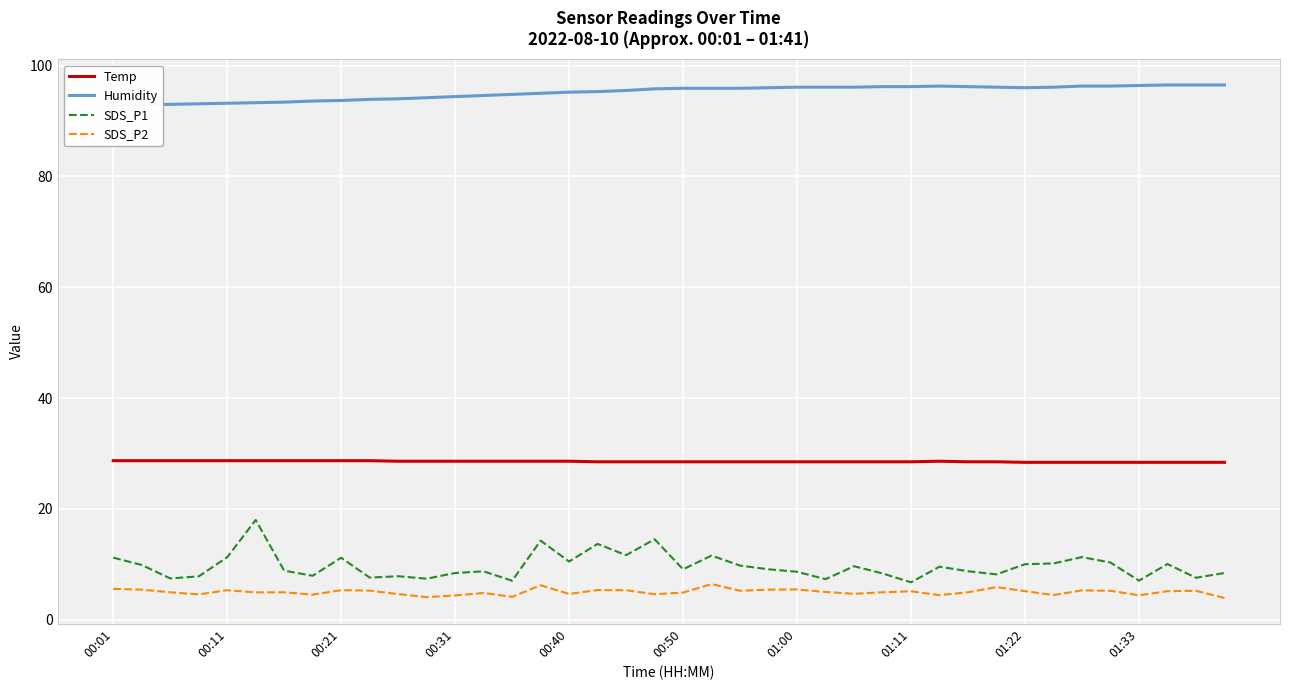

What is the sum of all SDS_P2 values?

200.3